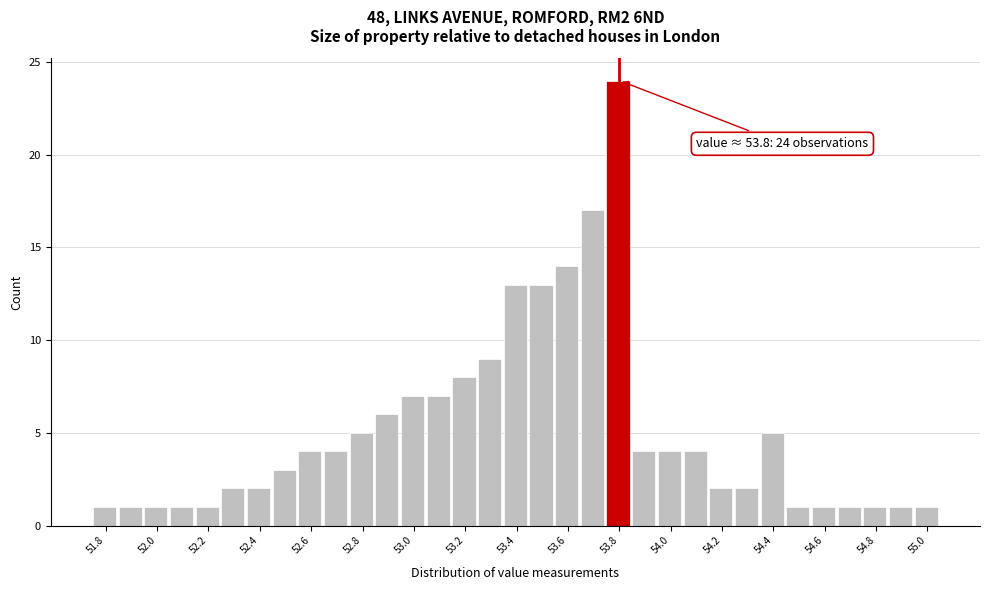

Which range on the x-axis has the tallest bar?

53.75 to 53.85